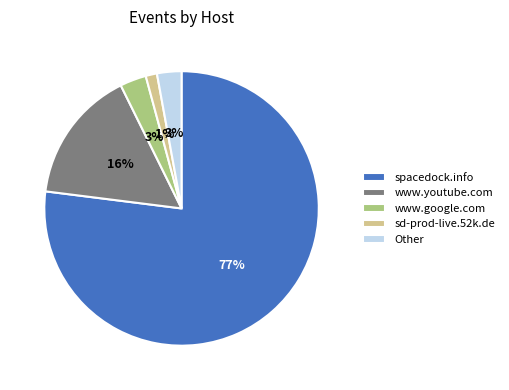

Between www.youtube.com and sd-prod-live.52k.de, which is larger?

www.youtube.com